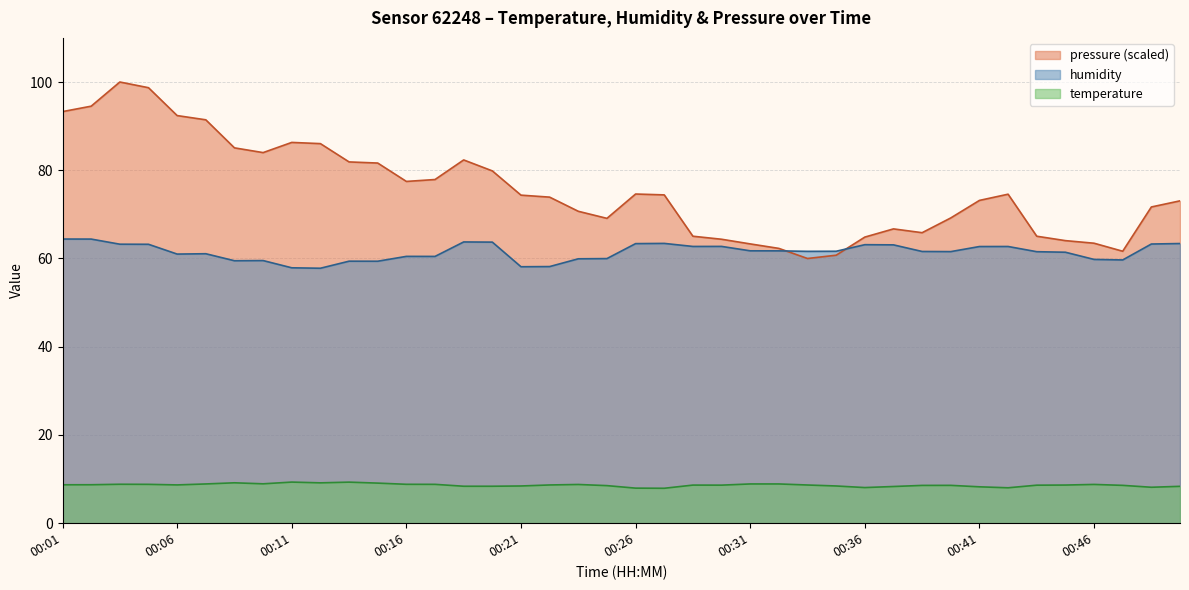

Which series has the widest spread of values?

pressure (scaled)